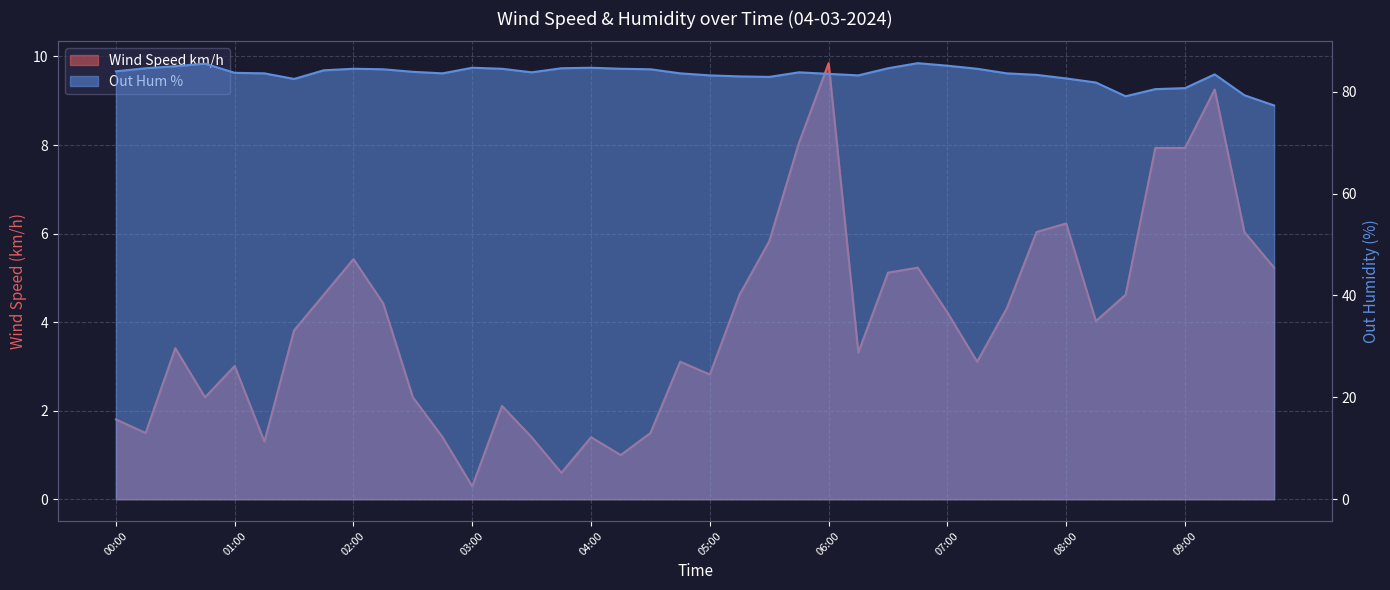

Read the Out Hum % value at 03:30.

83.8